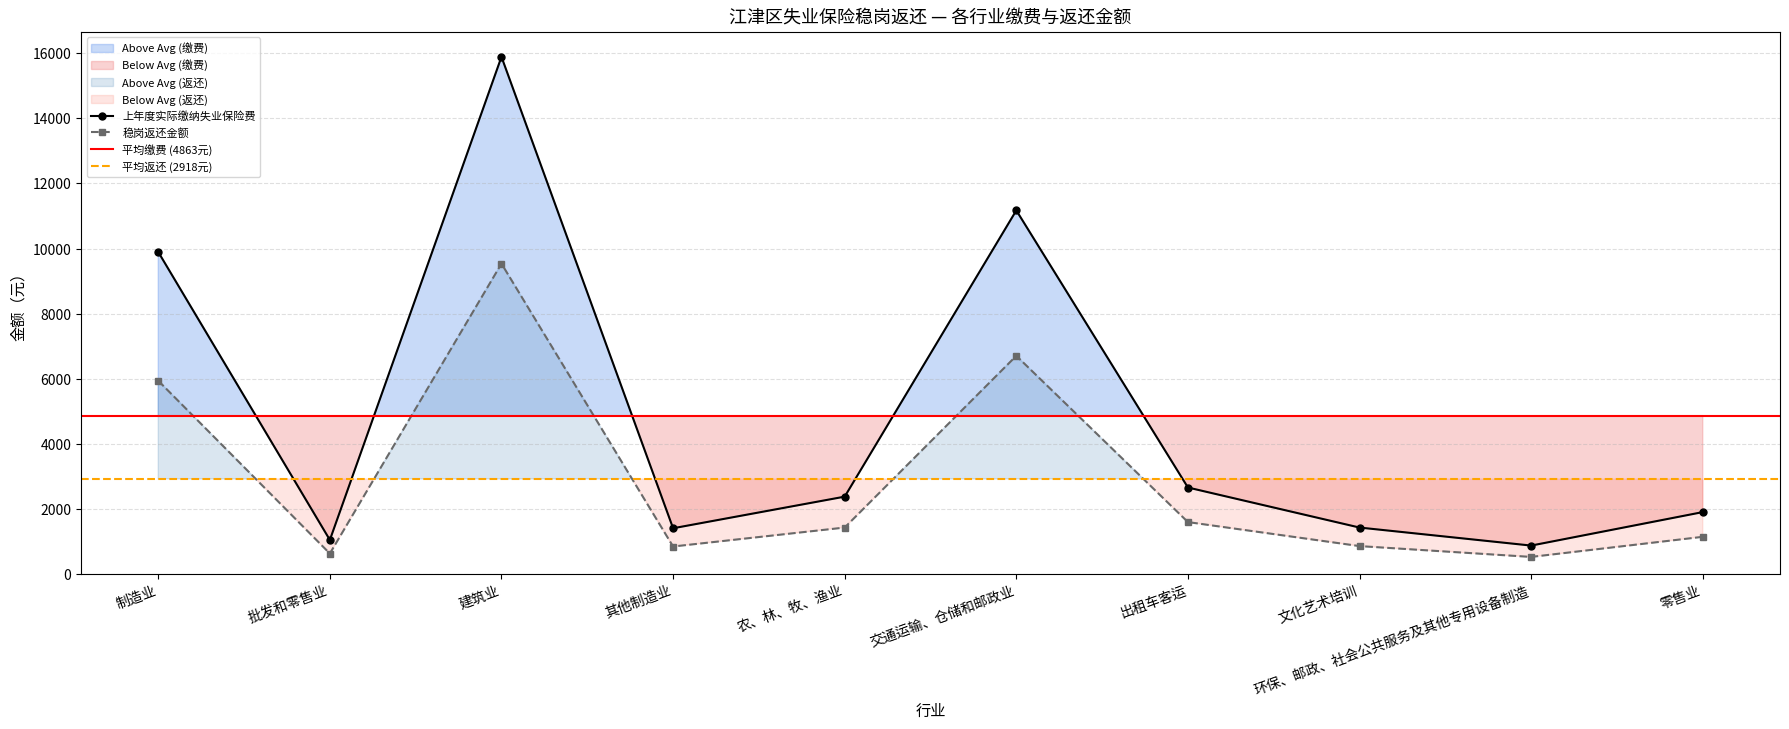

What is the maximum value for 上年度实际缴纳失业保险费?

15892.7